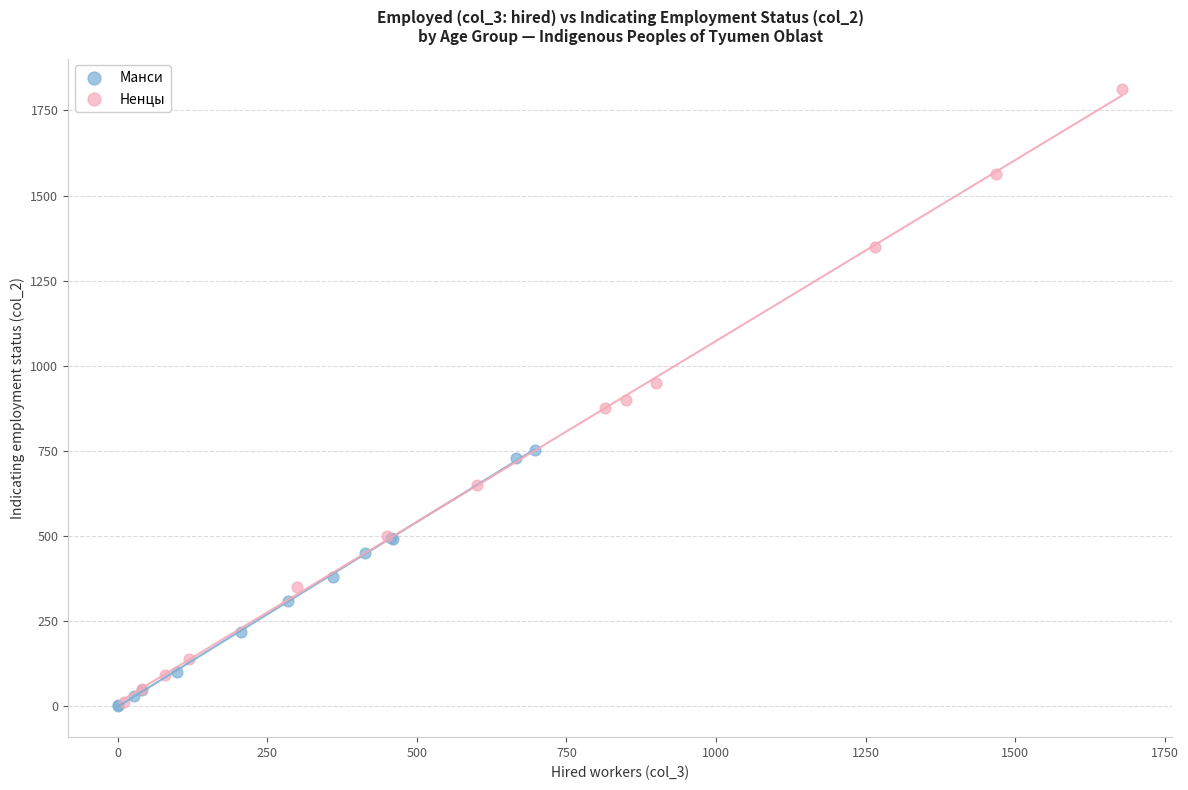

What are all the series names shown in the legend?

Манси, Ненцы